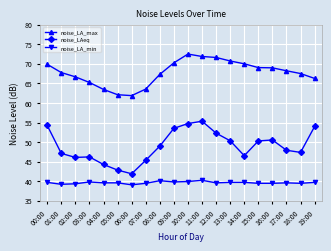

The noise_LAeq series shows 42.8 at 05:00. True or false?

True